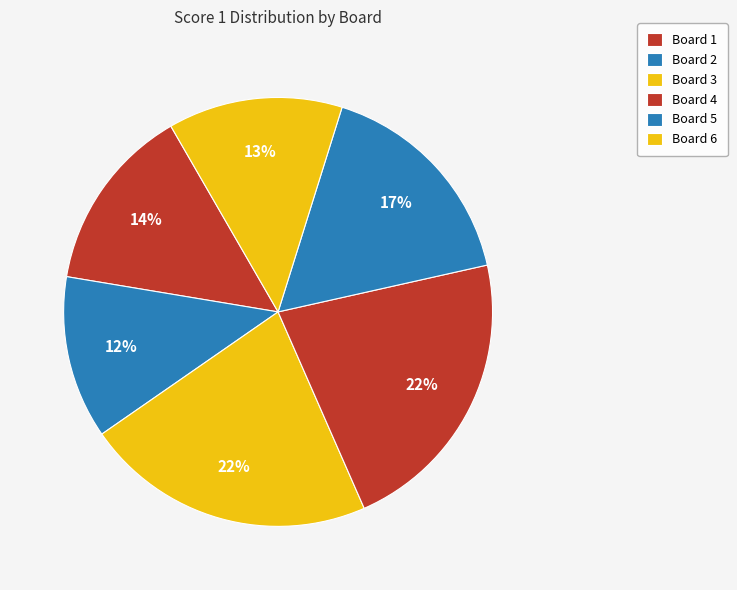

Combined, do Board 5 and Board 1 account for over 50%?

No